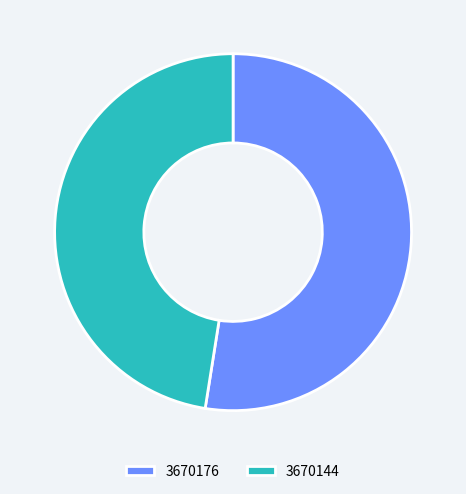

True or false: 3670144 accounts for 27% of the total.

False